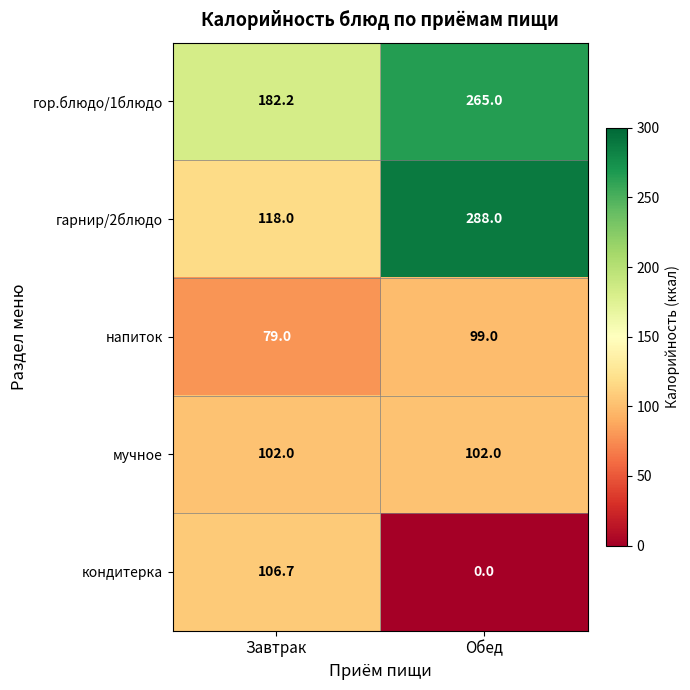

List the series in order of their peak value, highest first.

гарнир/2блюдо, гор.блюдо/1блюдо, кондитерка, мучное, напиток